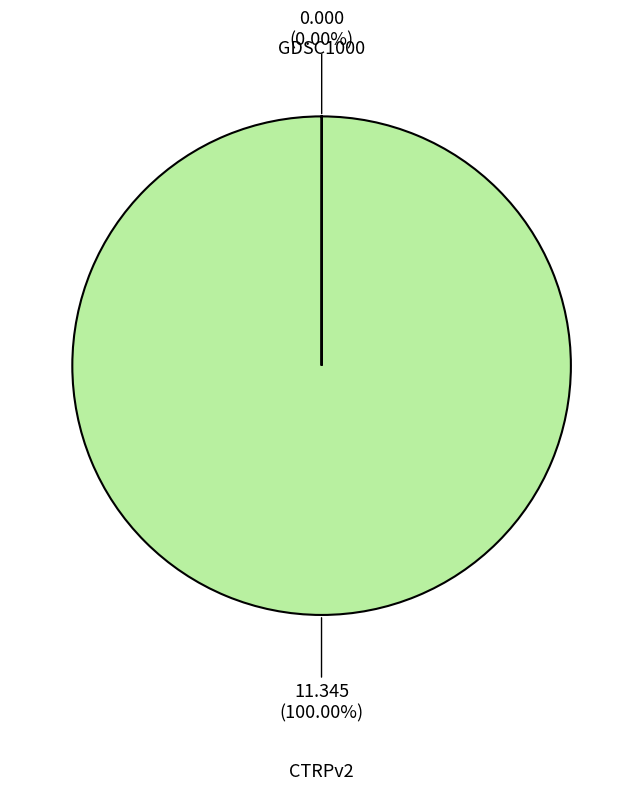

Which slice is the largest?

CTRPv2